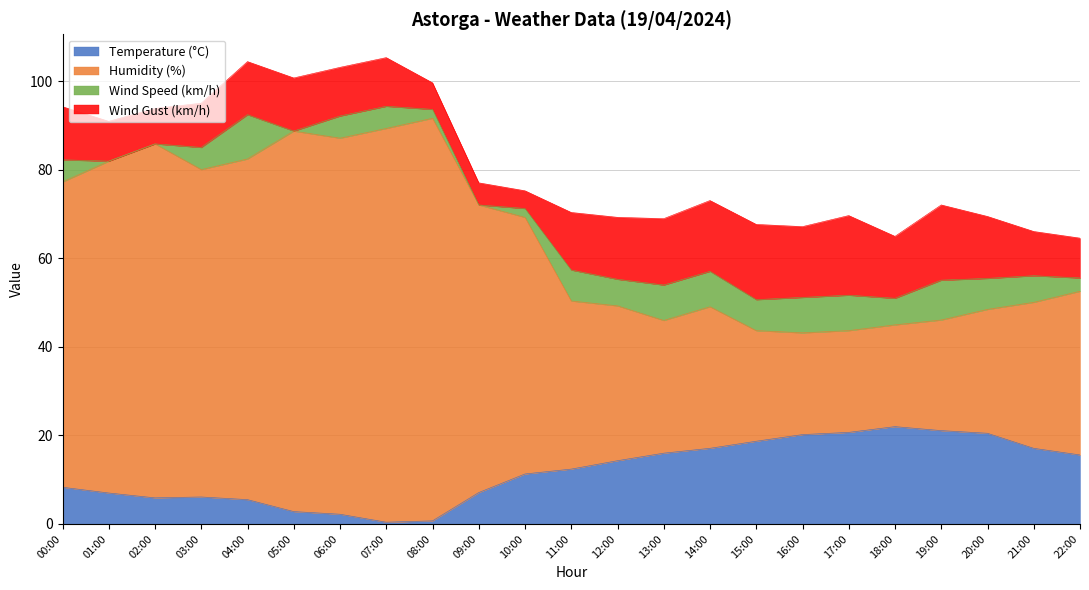

What is the total value across all series at 04:00?

104.5